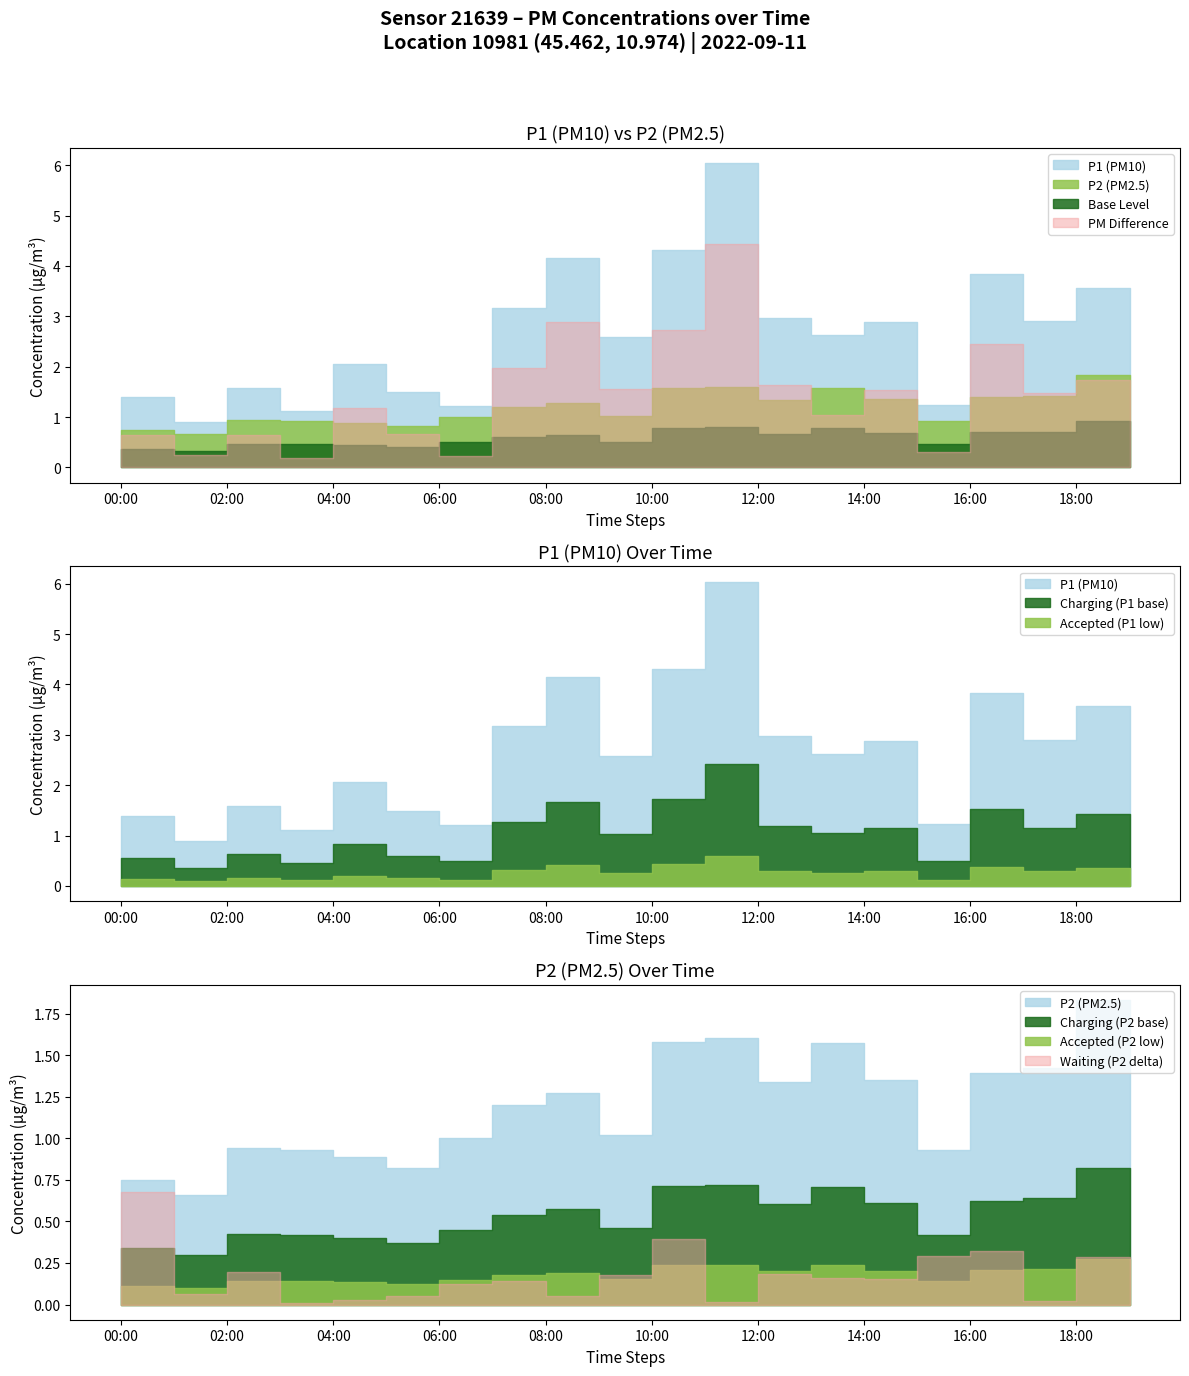

Which has a higher value, 11:00 or 02:00?

11:00